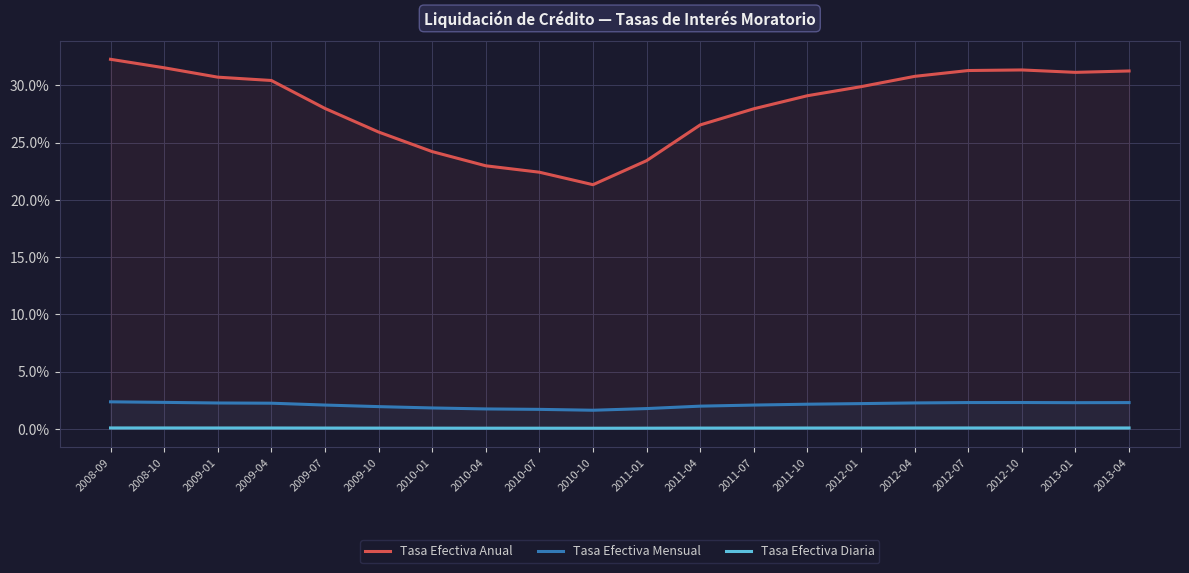

Rank the categories by Tasa Efectiva Mensual value from lowest to highest.

2010-10, 2010-07, 2010-04, 2011-01, 2010-01, 2009-10, 2011-04, 2011-07, 2009-07, 2011-10, 2012-01, 2009-04, 2009-01, 2012-04, 2013-01, 2013-04, 2012-07, 2012-10, 2008-10, 2008-09